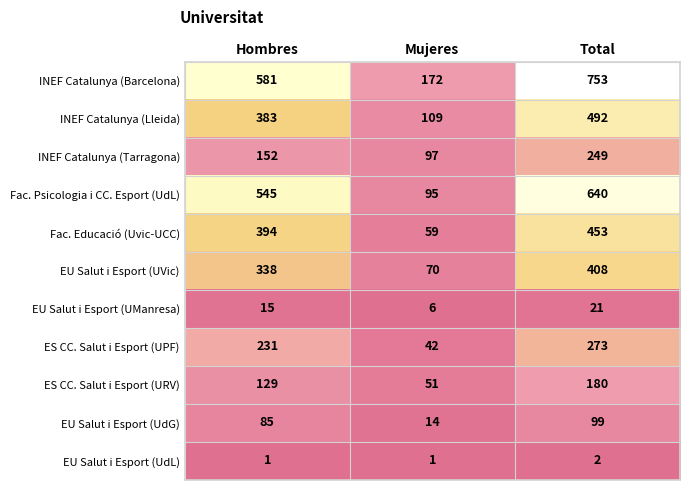

The value of Fac. Psicologia i CC. Esport (UdL) at Total is 1062. True or false?

False